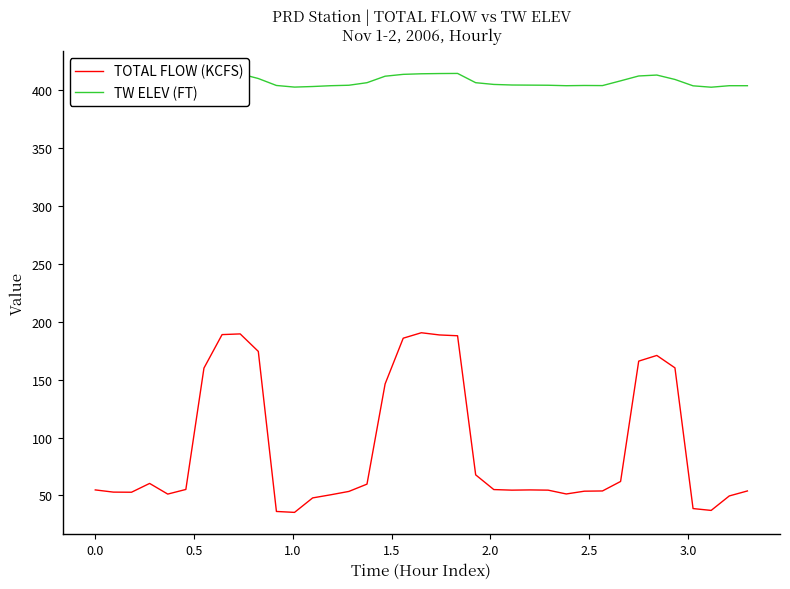

Which series has the largest total across all categories?

TW ELEV (FT)